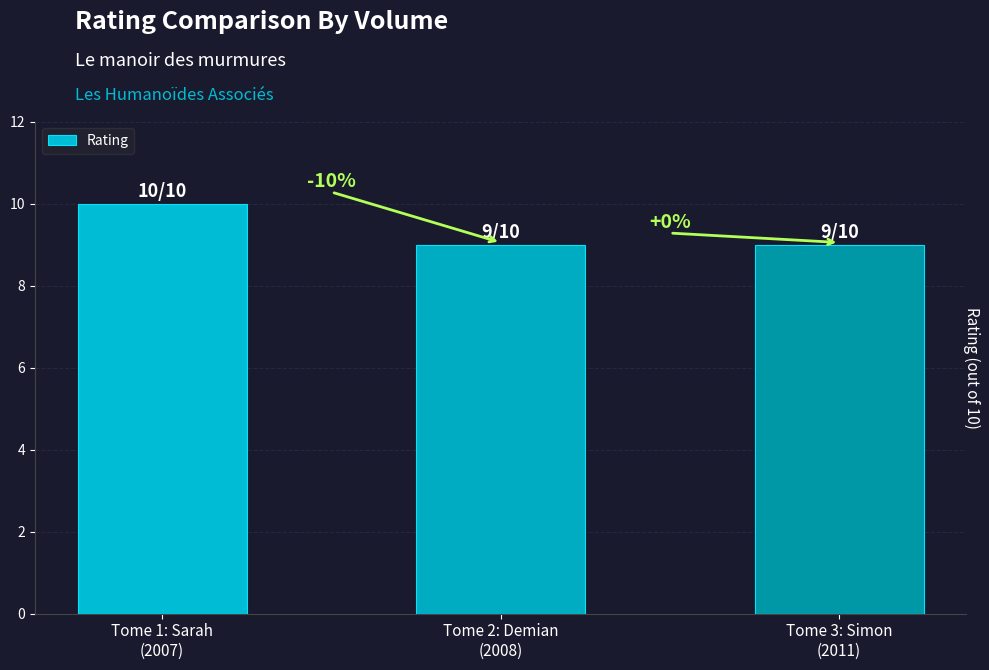

What position from the left is Tome 2: Demian
(2008)?

2